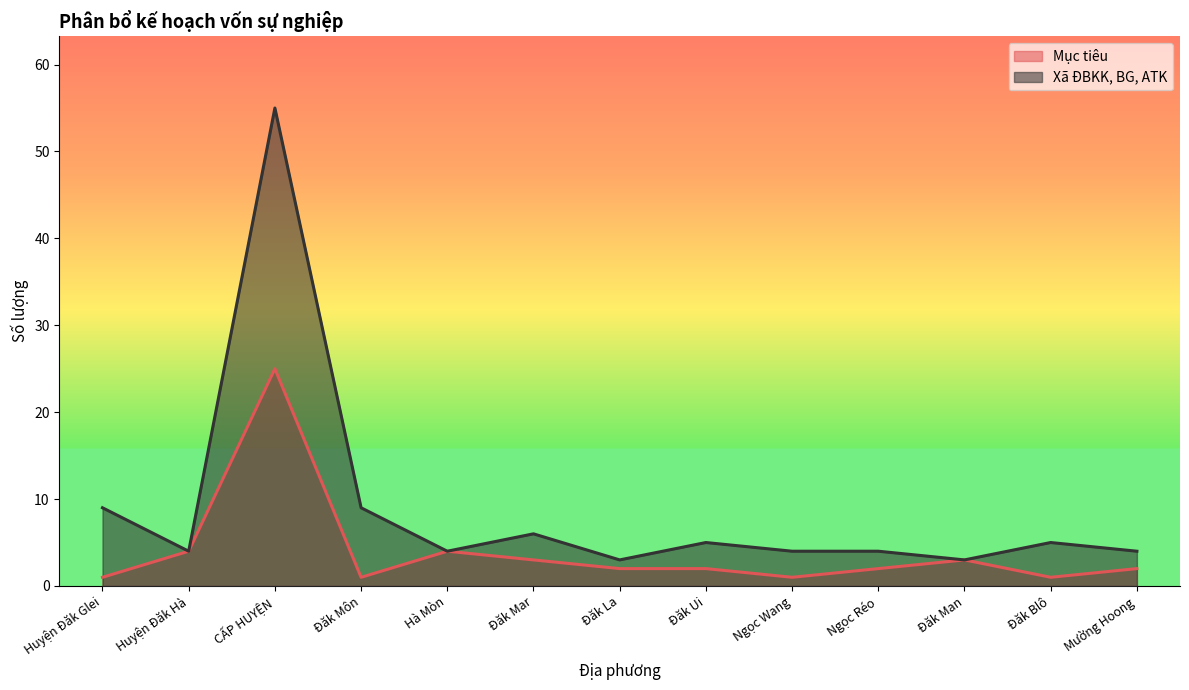

True or false: Mục tiêu and Xã ĐBKK, BG, ATK cross at least once.

False